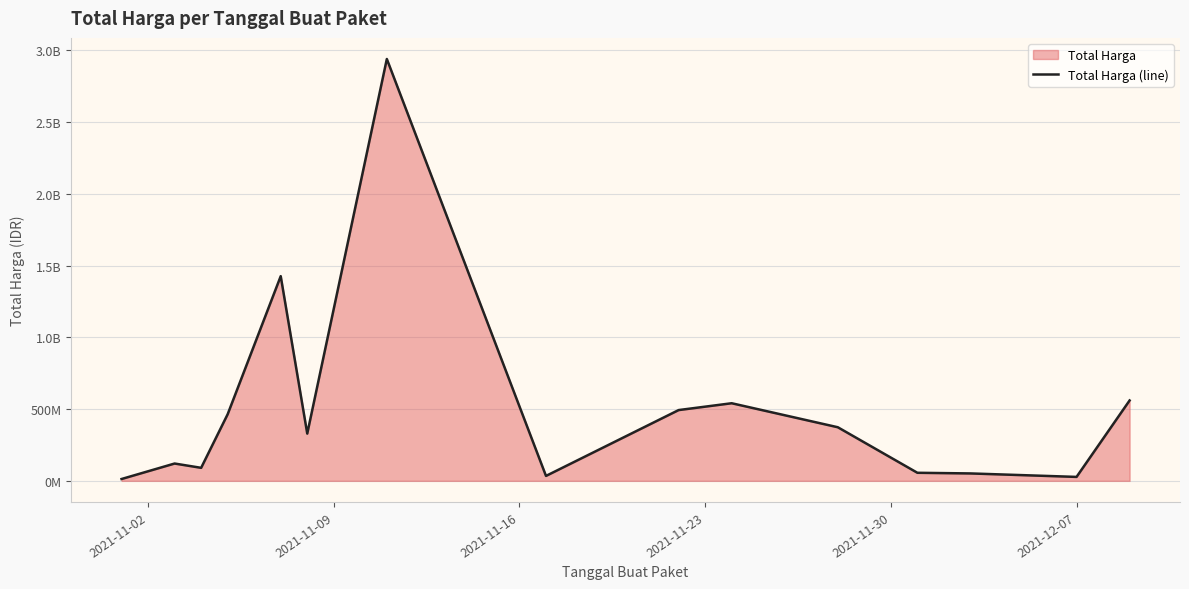

What is the minimum value shown in the chart?

12787500